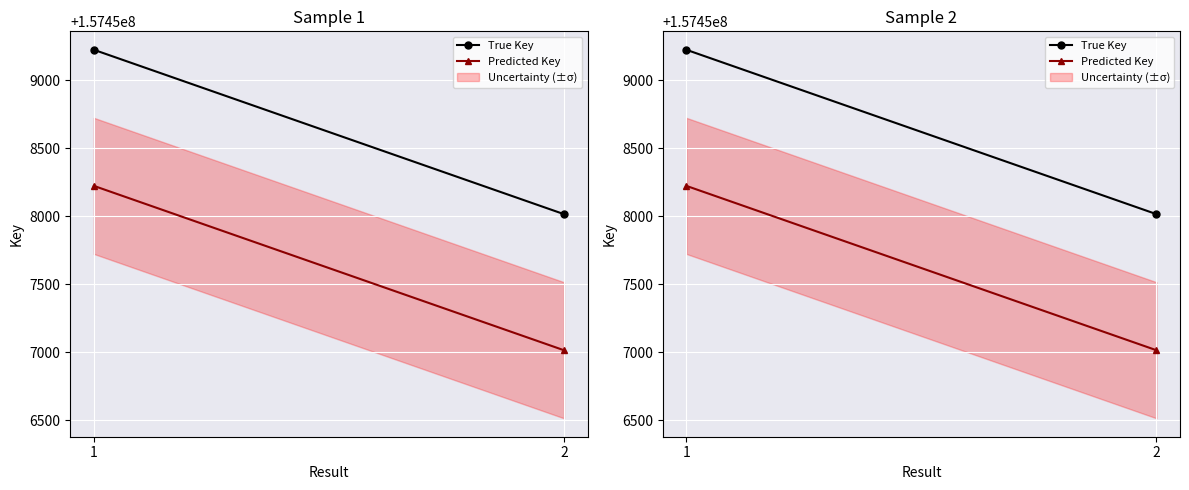

Which category has the lowest value in the True Key series?

2